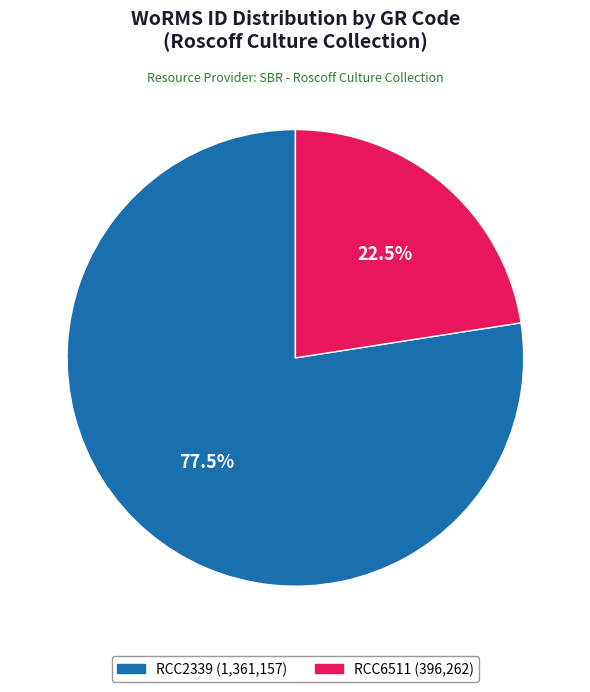

Approximately how many times larger is the value at RCC2339 compared to RCC6511?

3.4